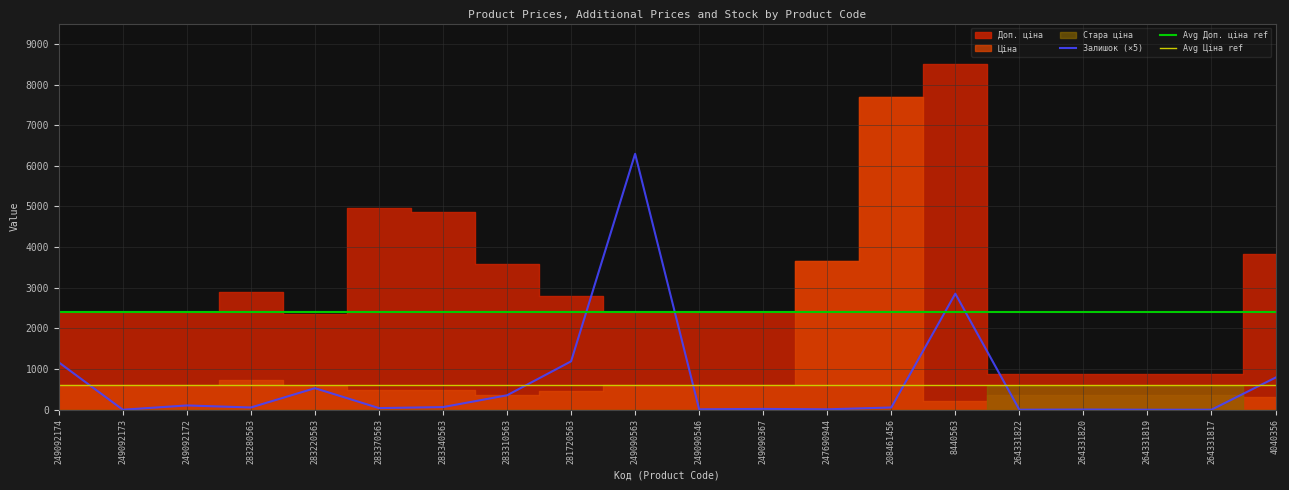

How many intersections are there between Залишок and Стара ціна?

2